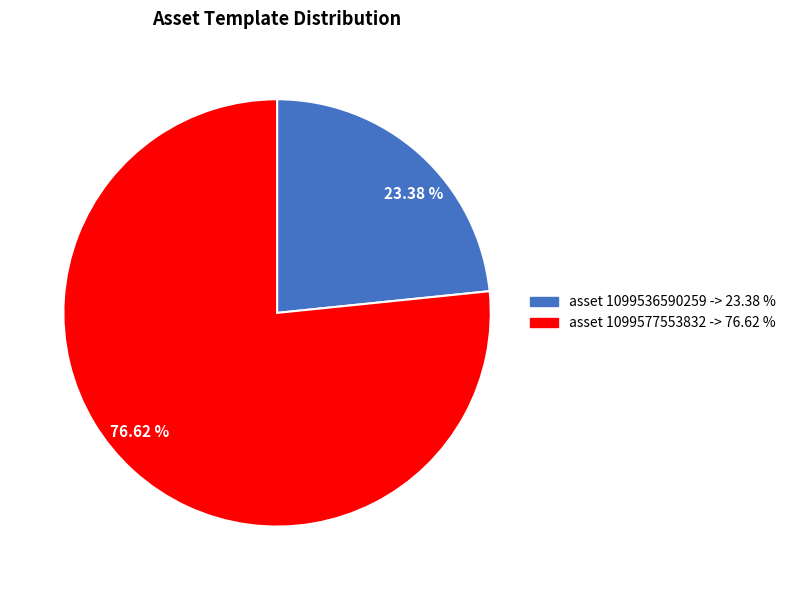

Approximately how many times larger is the value at 23.38 % compared to 76.62 %?

0.3